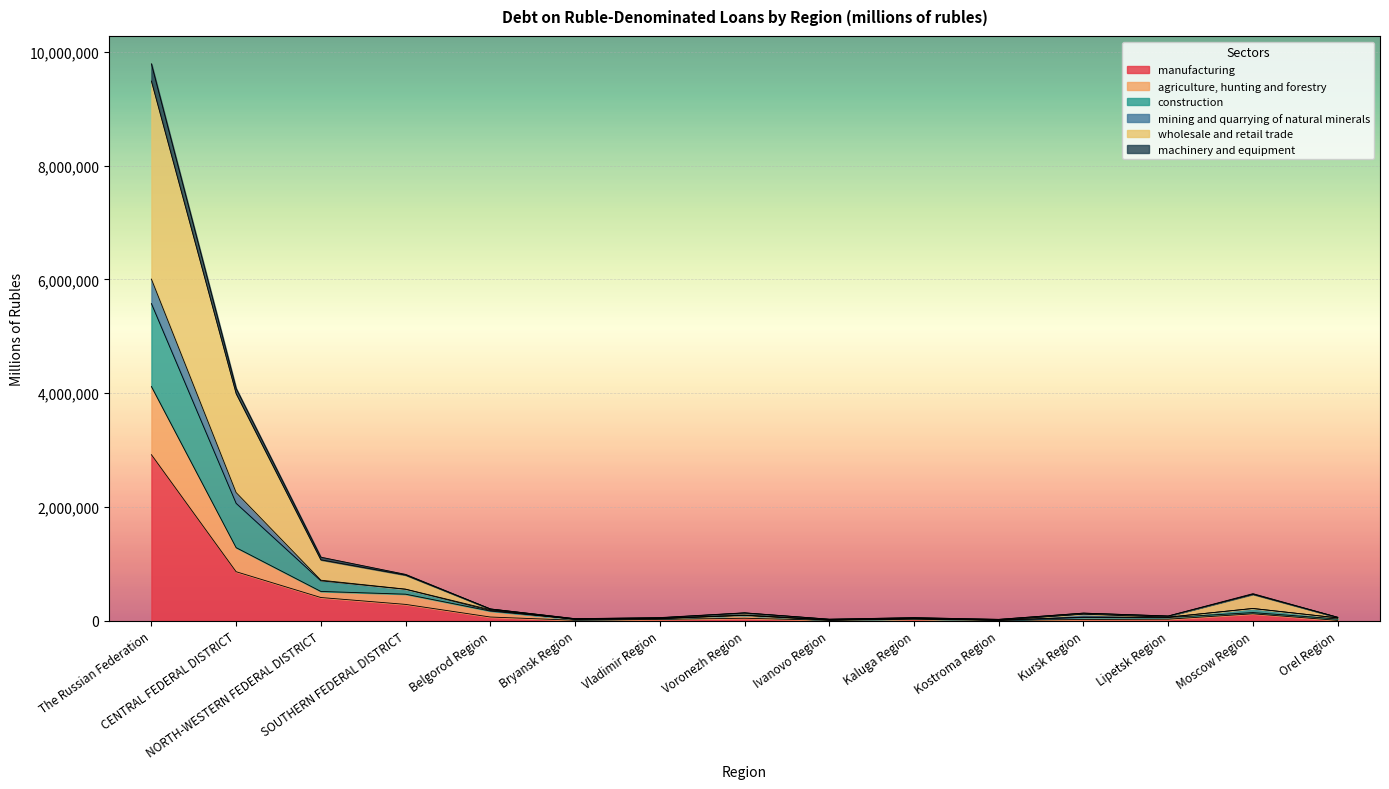

At which category is the sum across all series the highest?

The Russian Federation